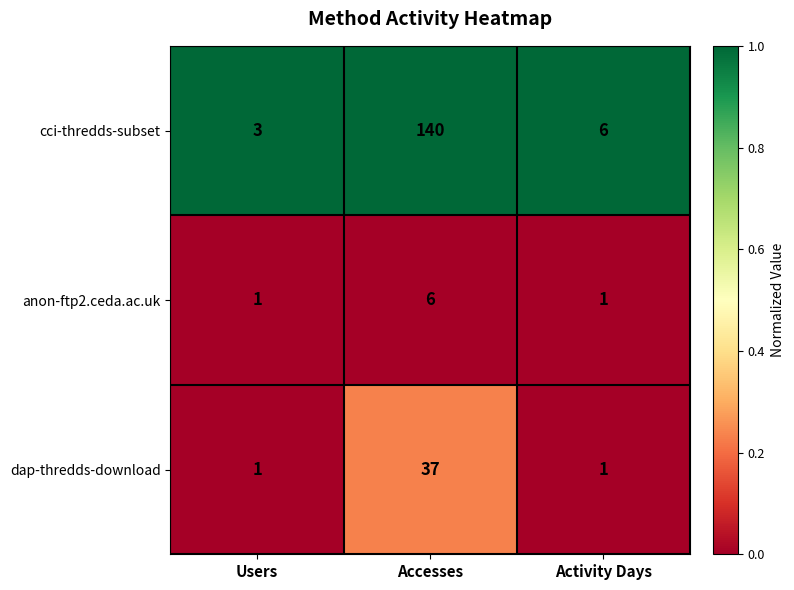

What is the lowest value of the cci-thredds-subset series?

3